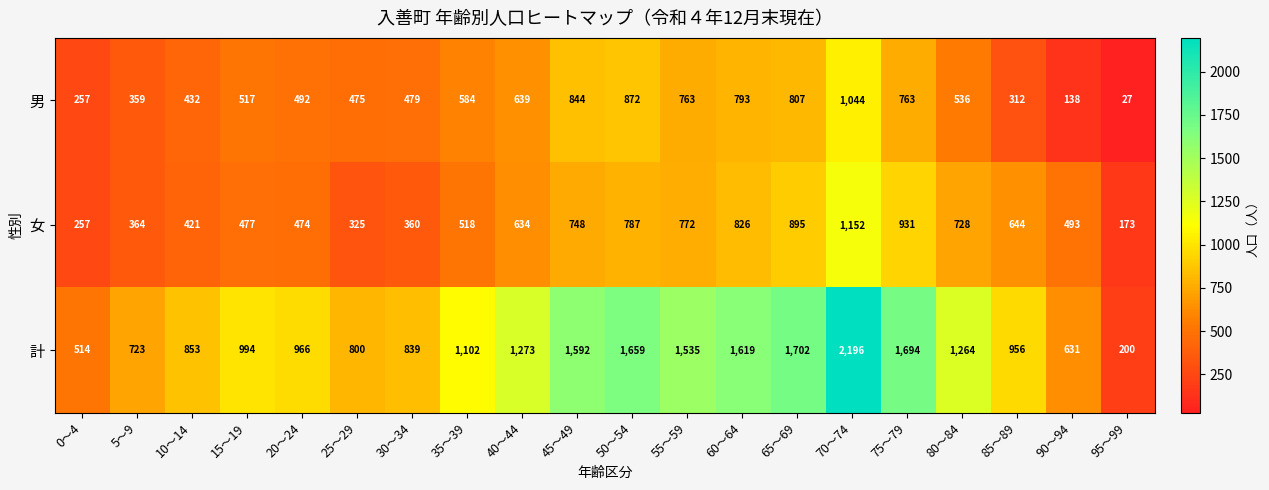

What is the minimum value shown in the chart?

27